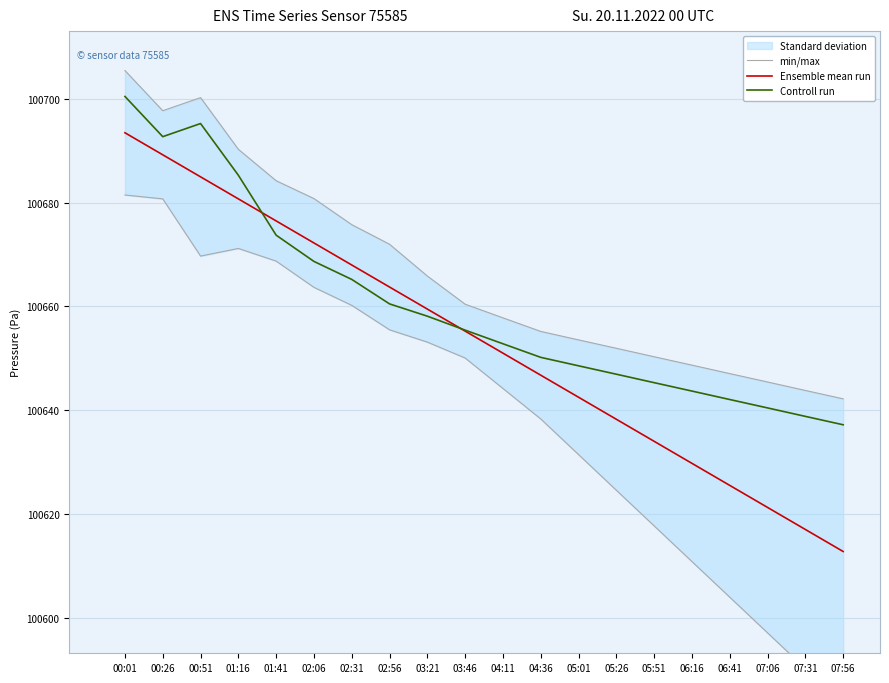

What is the sum of all Ensemble mean run values?

2013062.5